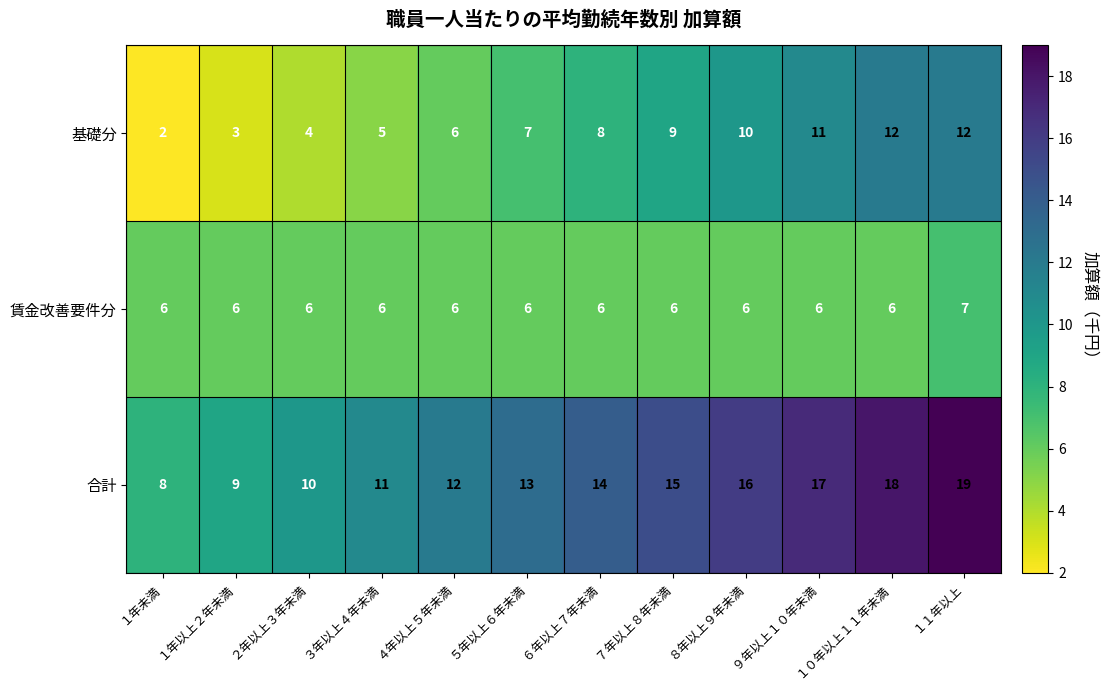

What is the maximum value shown in the chart?

19